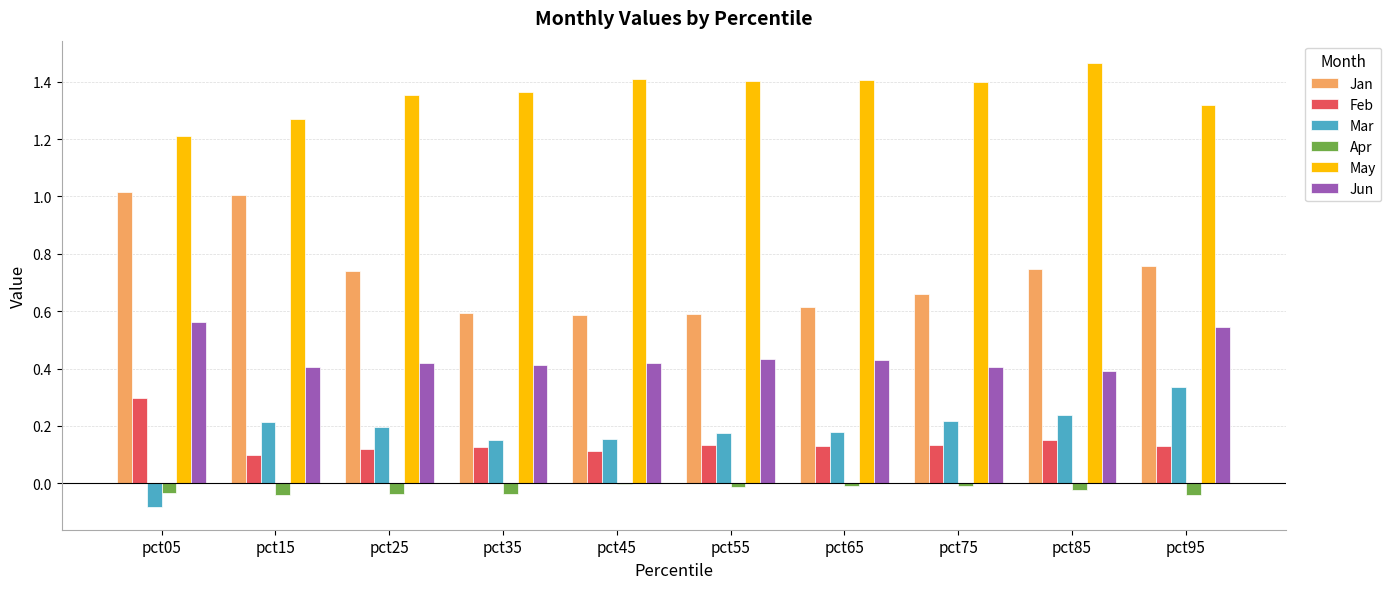

The Jan series shows 1.0 at pct05. True or false?

True